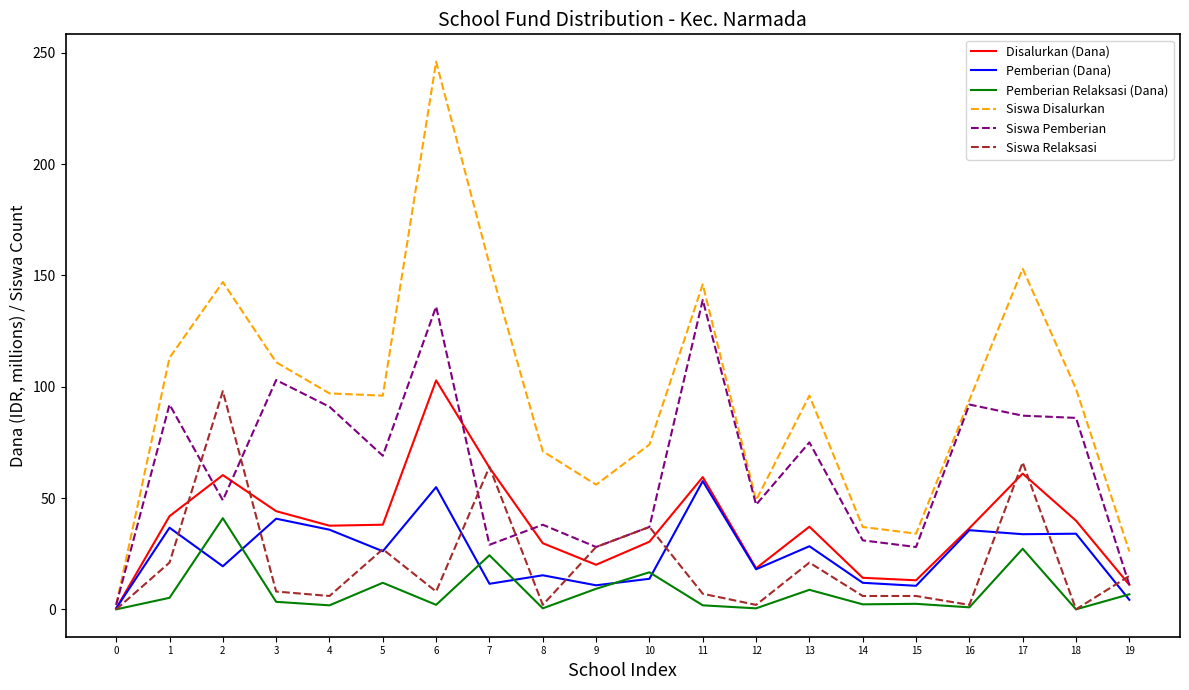

Which series has the widest spread of values?

Siswa Disalurkan